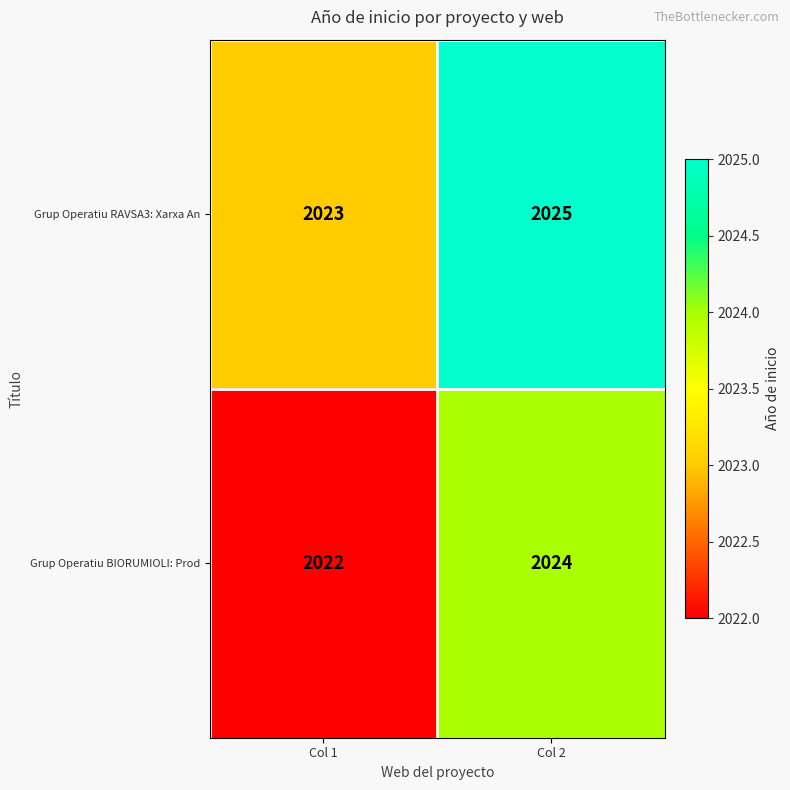

List the series in order of their peak value, lowest first.

Grup Operatiu BIORUMIOLI: Prod, Grup Operatiu RAVSA3: Xarxa An